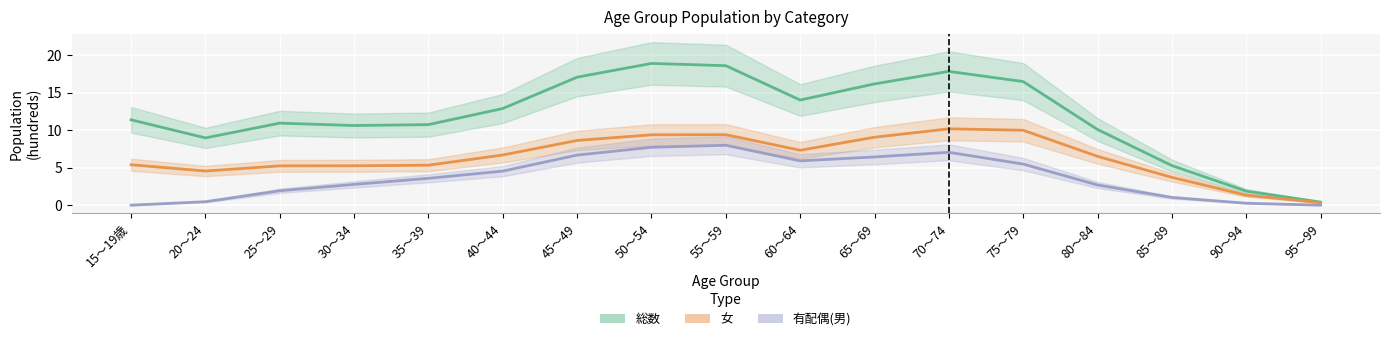

Where is the first local maximum for 女?

55～59